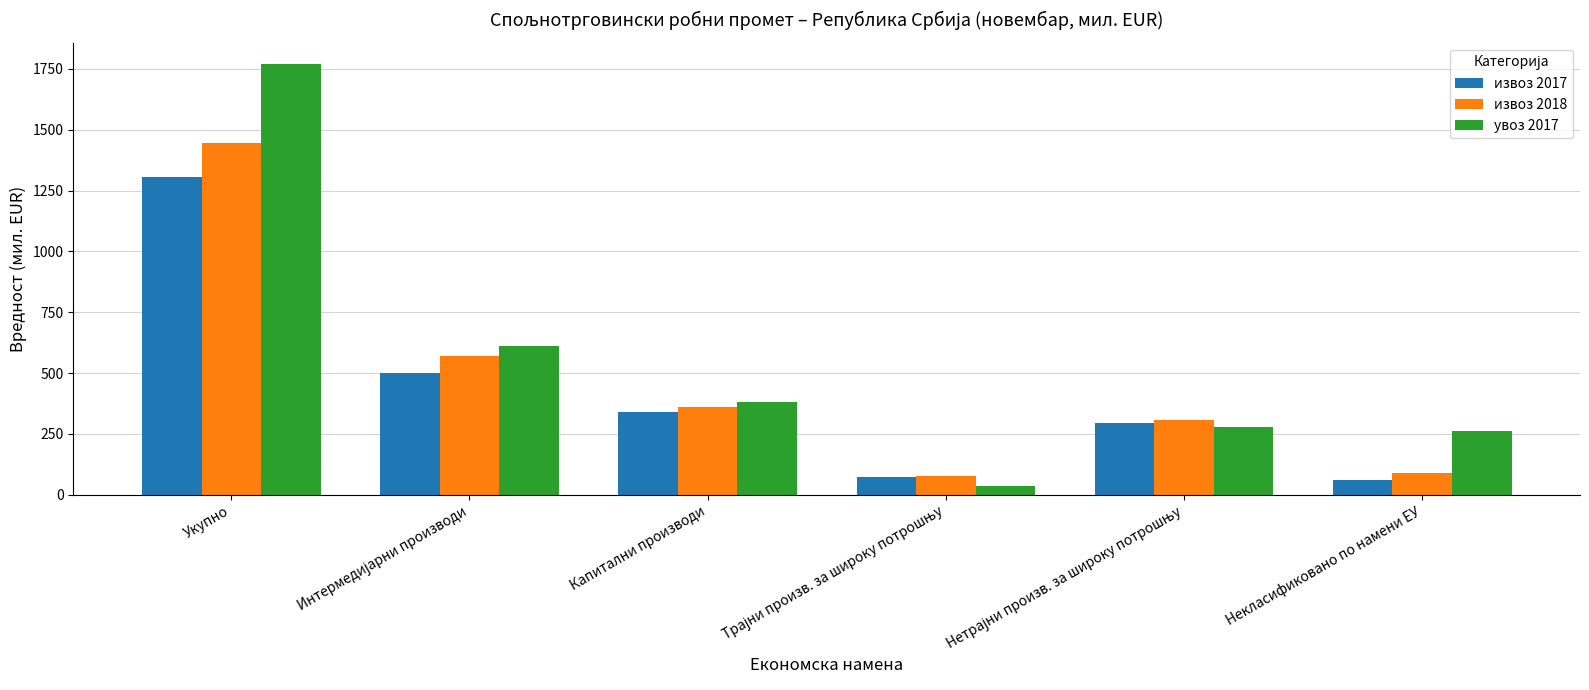

What is the smallest value displayed?

37.5